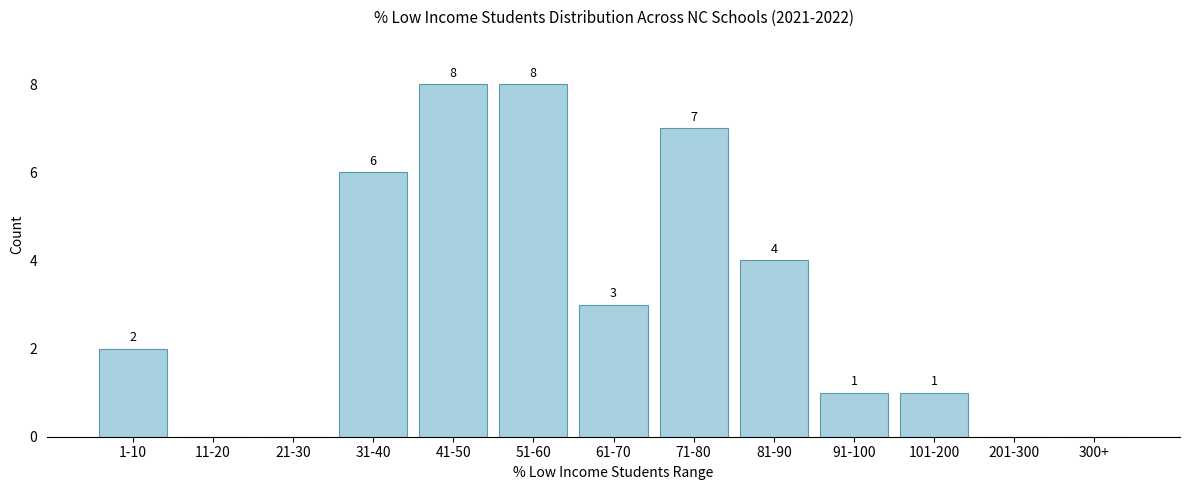

Reading left to right, transcribe all the data shown in this chart.

1-10=2	11-20=0	21-30=0	31-40=6	41-50=8	51-60=8	61-70=3	71-80=7	81-90=4	91-100=1	101-200=1	201-300=0	300+=0